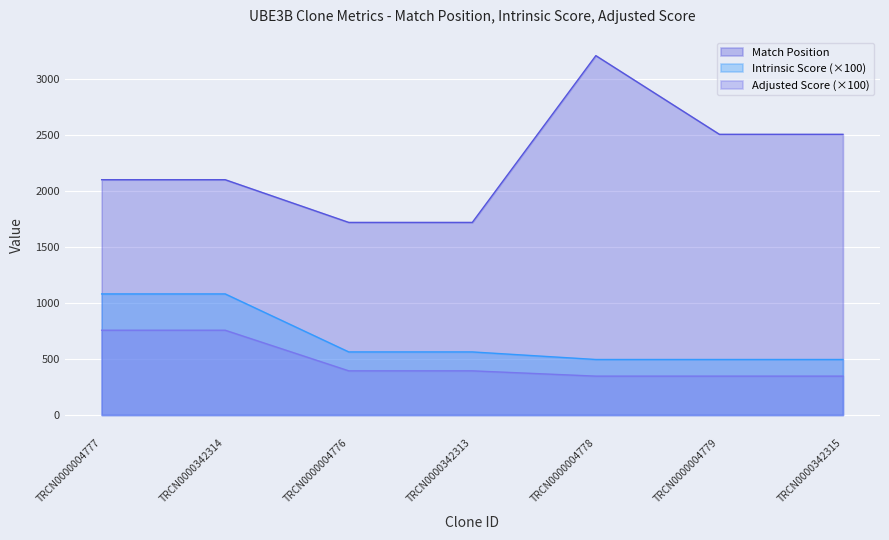

Reading left to right, transcribe all the data shown in this chart.

Match Position: TRCN0000004777=2099.0	TRCN0000342314=2099.0	TRCN0000004776=1718.0	TRCN0000342313=1718.0	TRCN0000004778=3206.0	TRCN0000004779=2504.0	TRCN0000342315=2504.0
Intrinsic Score: TRCN0000004777=756.0	TRCN0000342314=756.0	TRCN0000004776=393.8	TRCN0000342313=393.8	TRCN0000004778=346.5	TRCN0000004779=346.5	TRCN0000342315=346.5
Adjusted Score: TRCN0000004777=1080.0	TRCN0000342314=1080.0	TRCN0000004776=562.5	TRCN0000342313=562.5	TRCN0000004778=495.0	TRCN0000004779=495.0	TRCN0000342315=495.0